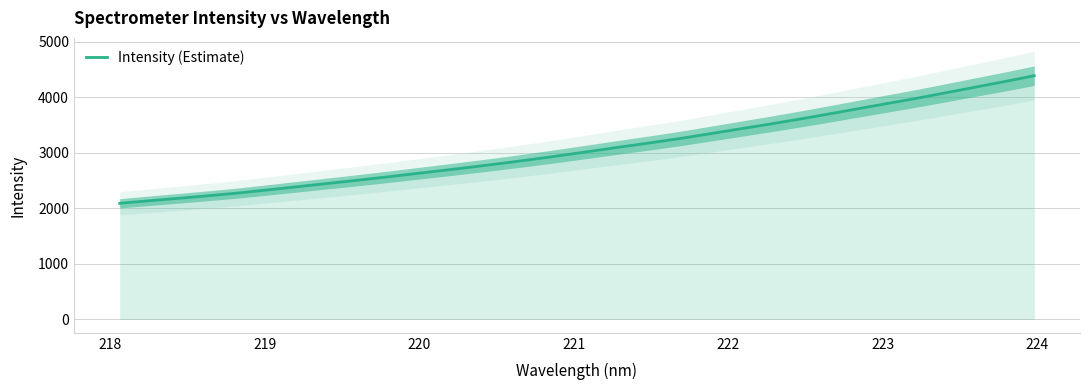

Does the chart have visible grid lines?

Yes